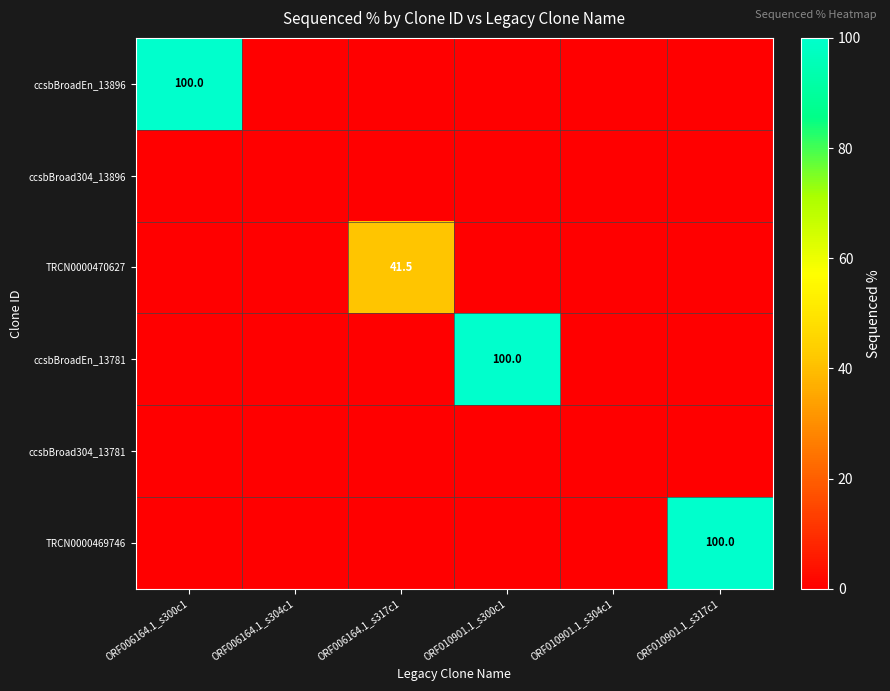

At which category is the sum across all series the highest?

ORF006164.1_s300c1